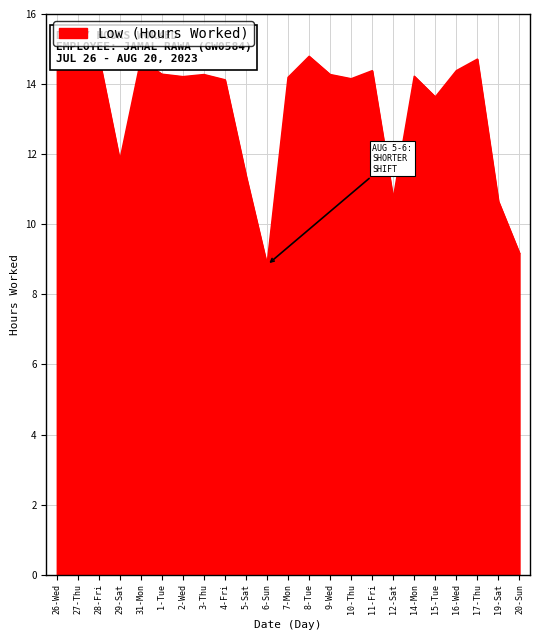

True or false: the data shows 14.3 at 3-Thu.

True